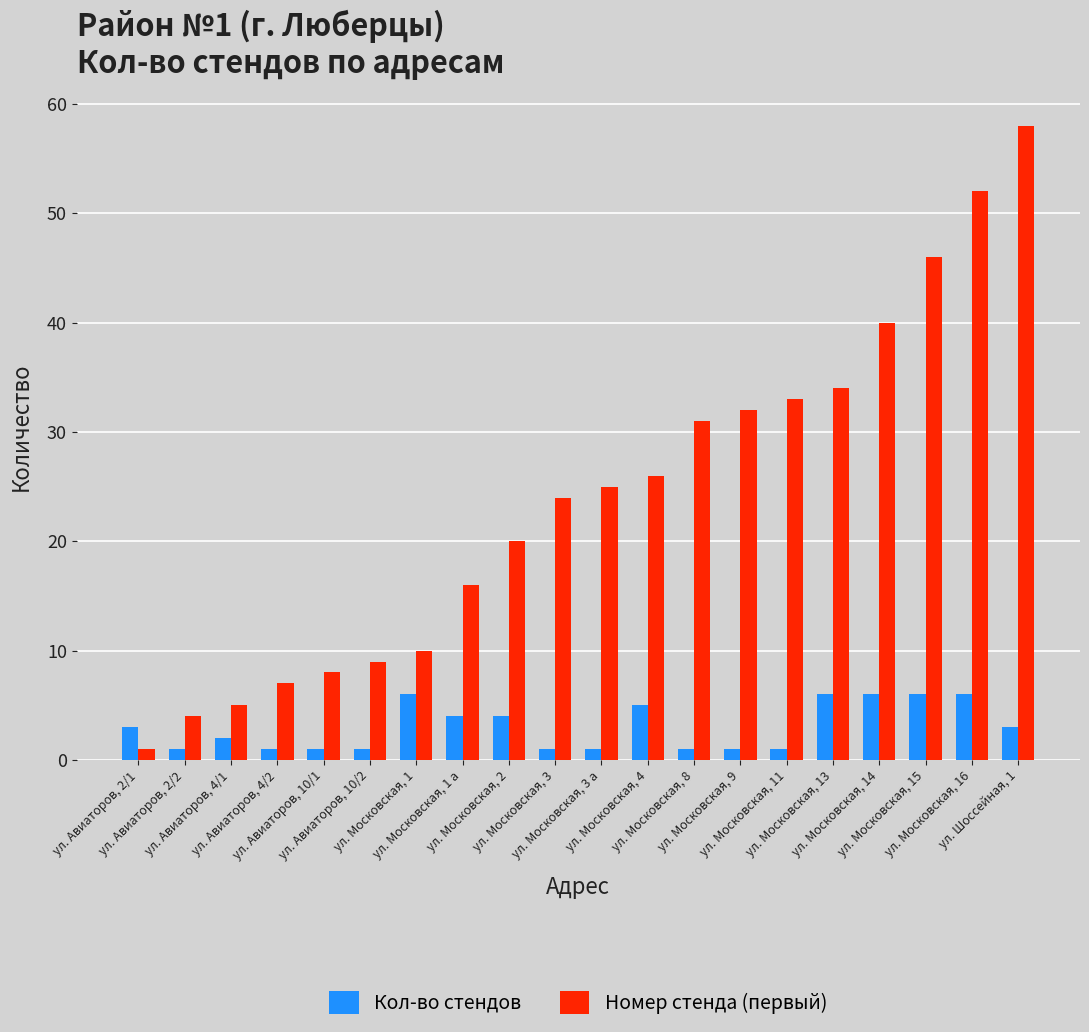

Which series has the widest spread of values?

Номер стенда (первый)